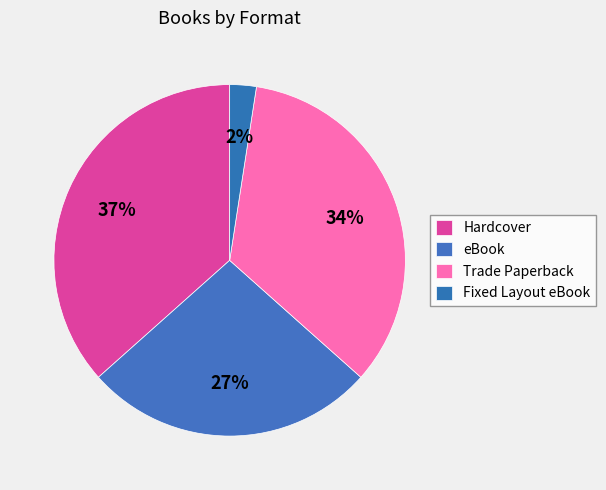

To the nearest percent, what portion does Trade Paperback represent?

34%